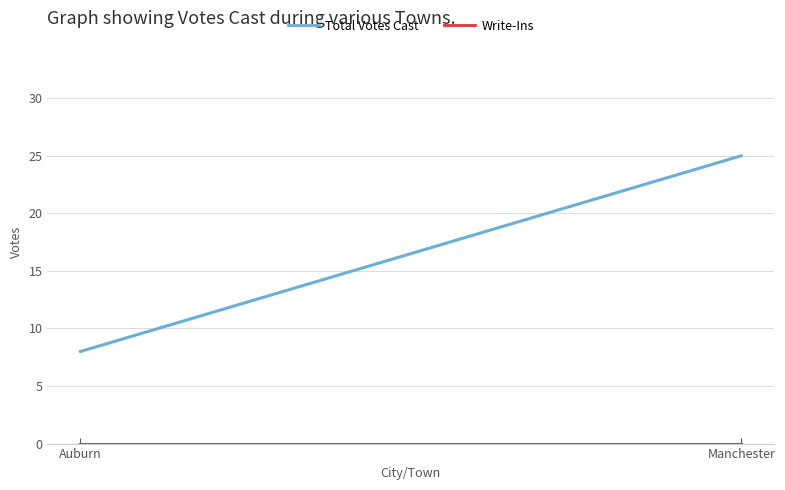

Between Manchester and Auburn, which is larger?

Manchester